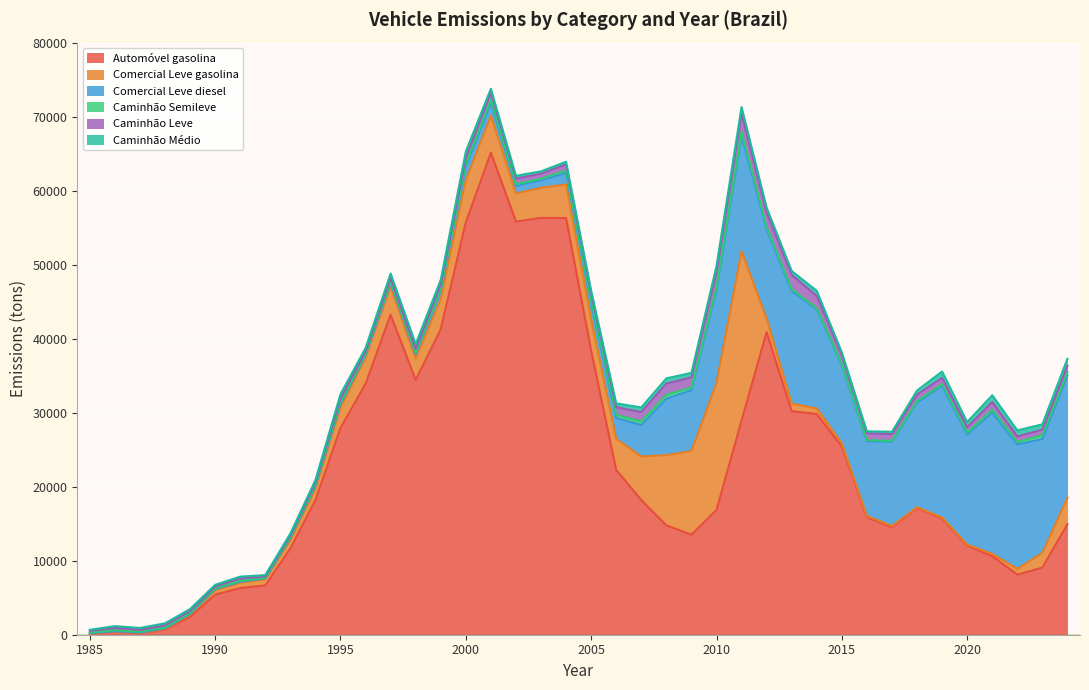

Rank the series by their maximum value, from lowest to highest.

Caminhão Semileve, Caminhão Médio, Caminhão Leve, Comercial Leve diesel, Comercial Leve gasolina, Automóvel gasolina